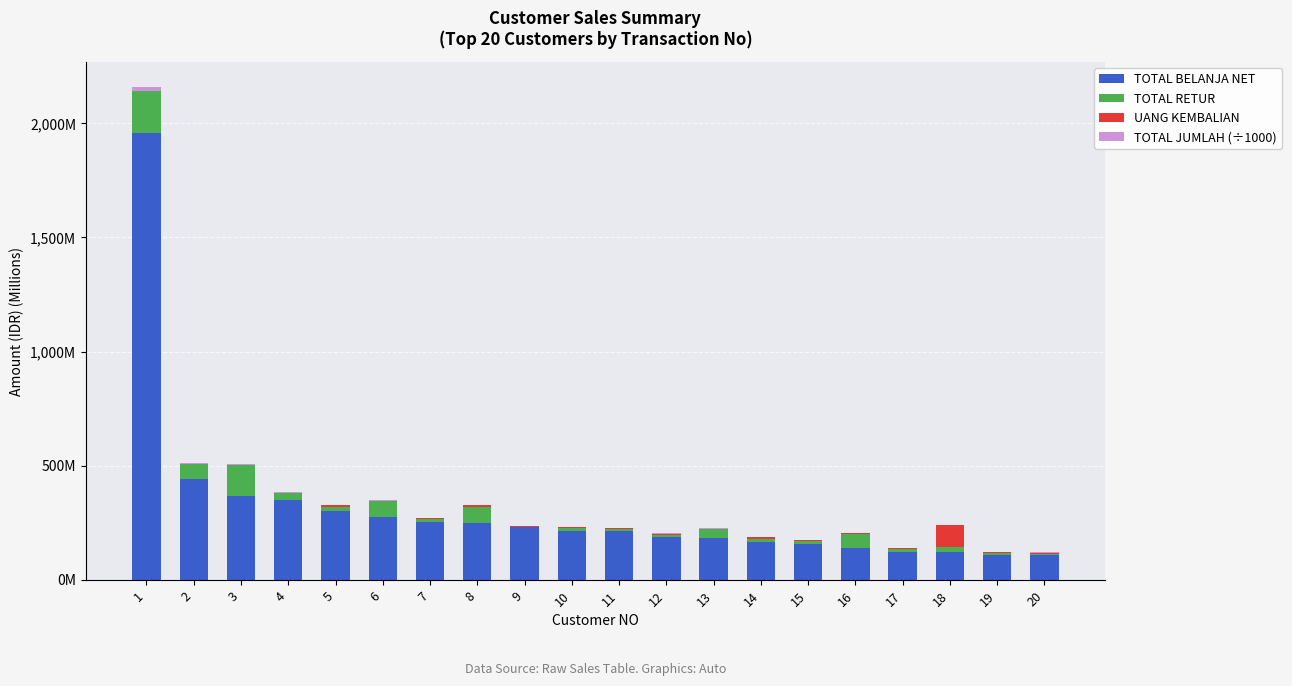

Are the bars horizontal?

No